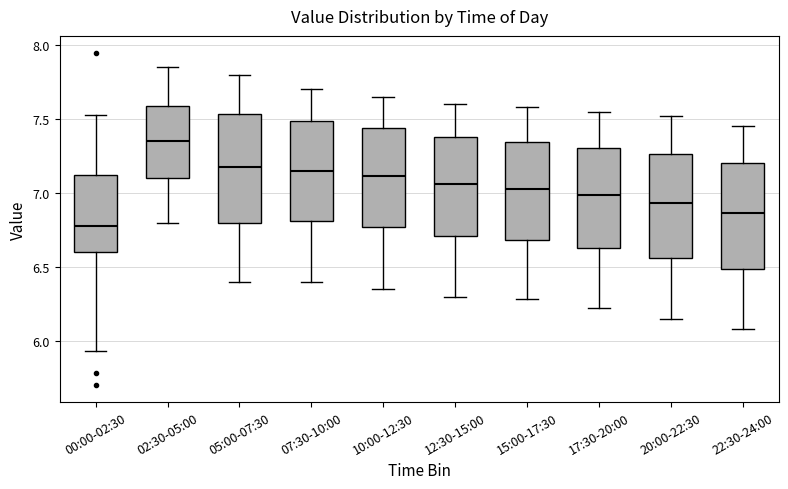

Reading left to right, transcribe this box plot: for each box, give where its median line is, the range the box spans, and where its two whiskers end, as read against the y-axis. The values are not printed on the chart, so give them approximately, as read against the axis.

00:00-02:30: median 6.80, box 6.60 to 7.15, whiskers 5.95 to 7.55
02:30-05:00: median 7.35, box 7.10 to 7.60, whiskers 6.80 to 7.85
05:00-07:30: median 7.20, box 6.80 to 7.55, whiskers 6.40 to 7.80
07:30-10:00: median 7.15, box 6.80 to 7.50, whiskers 6.40 to 7.70
10:00-12:30: median 7.10, box 6.75 to 7.45, whiskers 6.35 to 7.65
12:30-15:00: median 7.05, box 6.70 to 7.40, whiskers 6.30 to 7.60
15:00-17:30: median 7.05, box 6.70 to 7.35, whiskers 6.30 to 7.60
17:30-20:00: median 7.00, box 6.65 to 7.30, whiskers 6.20 to 7.55
20:00-22:30: median 6.95, box 6.55 to 7.25, whiskers 6.15 to 7.50
22:30-24:00: median 6.85, box 6.50 to 7.20, whiskers 6.10 to 7.45